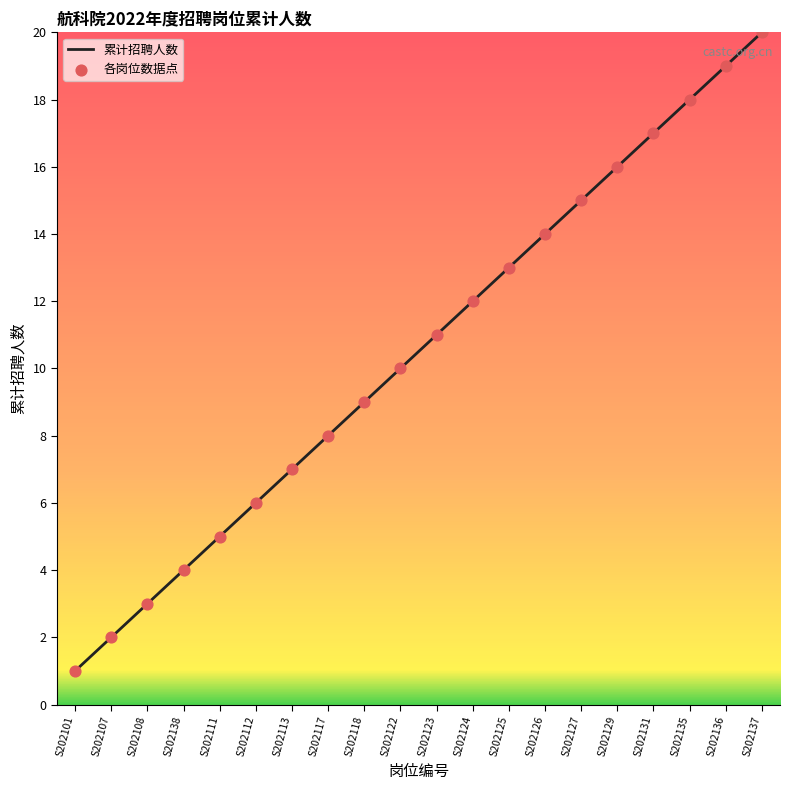

What is the difference between the maximum and minimum values?

19